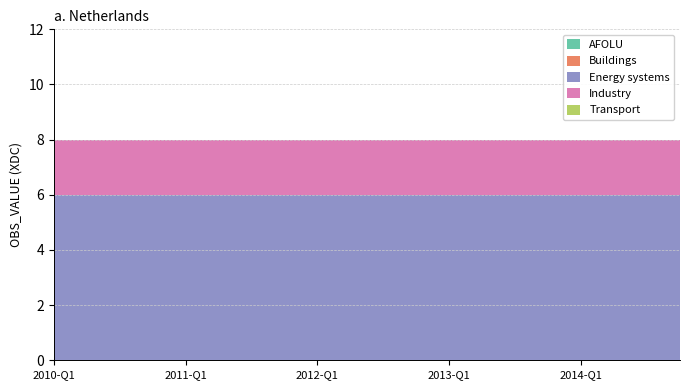

Reading left to right, what are all the values shown in this chart?

AFOLU: 2010-Q1=0	2010-Q2=0	2010-Q3=0	2010-Q4=0	2011-Q1=0	2011-Q2=0	2011-Q3=0	2011-Q4=0	2012-Q1=0	2012-Q2=0	2012-Q3=0	2012-Q4=0	2013-Q1=0	2013-Q2=0	2013-Q3=0	2013-Q4=0	2014-Q1=0	2014-Q2=0	2014-Q3=0	2014-Q4=0
Buildings: 2010-Q1=0	2010-Q2=0	2010-Q3=0	2010-Q4=0	2011-Q1=0	2011-Q2=0	2011-Q3=0	2011-Q4=0	2012-Q1=0	2012-Q2=0	2012-Q3=0	2012-Q4=0	2013-Q1=0	2013-Q2=0	2013-Q3=0	2013-Q4=0	2014-Q1=0	2014-Q2=0	2014-Q3=0	2014-Q4=0
Energy systems: 2010-Q1=6	2010-Q2=6	2010-Q3=6	2010-Q4=6	2011-Q1=6	2011-Q2=6	2011-Q3=6	2011-Q4=6	2012-Q1=6	2012-Q2=6	2012-Q3=6	2012-Q4=6	2013-Q1=6	2013-Q2=6	2013-Q3=6	2013-Q4=6	2014-Q1=6	2014-Q2=6	2014-Q3=6	2014-Q4=6
Industry: 2010-Q1=2	2010-Q2=2	2010-Q3=2	2010-Q4=2	2011-Q1=2	2011-Q2=2	2011-Q3=2	2011-Q4=2	2012-Q1=2	2012-Q2=2	2012-Q3=2	2012-Q4=2	2013-Q1=2	2013-Q2=2	2013-Q3=2	2013-Q4=2	2014-Q1=2	2014-Q2=2	2014-Q3=2	2014-Q4=2
Transport: 2010-Q1=0	2010-Q2=0	2010-Q3=0	2010-Q4=0	2011-Q1=0	2011-Q2=0	2011-Q3=0	2011-Q4=0	2012-Q1=0	2012-Q2=0	2012-Q3=0	2012-Q4=0	2013-Q1=0	2013-Q2=0	2013-Q3=0	2013-Q4=0	2014-Q1=0	2014-Q2=0	2014-Q3=0	2014-Q4=0